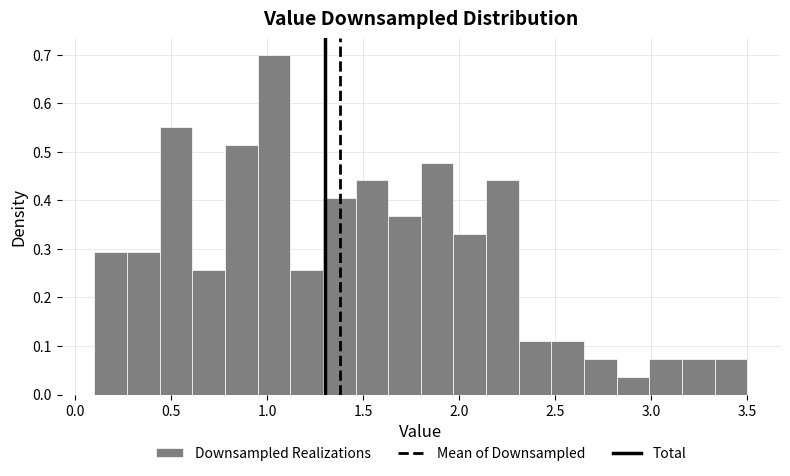

Read against the x-axis, roughly where is the centre of the tallest bar?

1.05